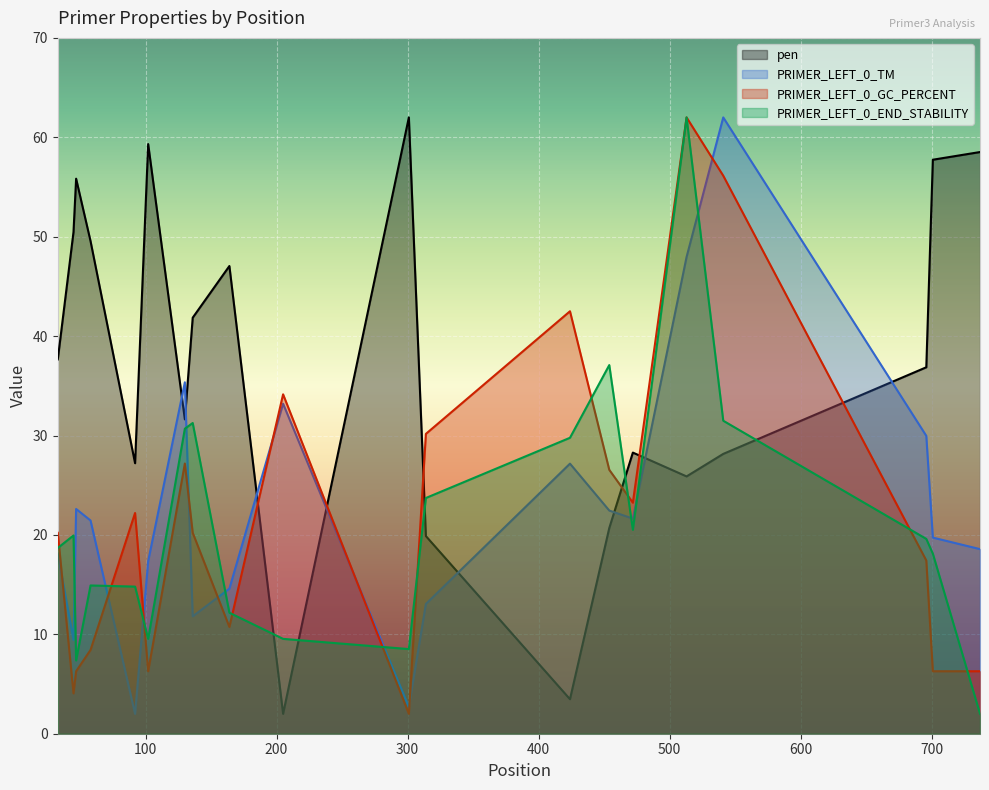

List the series in order of their peak value, highest first.

pen, PRIMER_LEFT_0_TM, PRIMER_LEFT_0_GC_PERCENT, PRIMER_LEFT_0_END_STABILITY